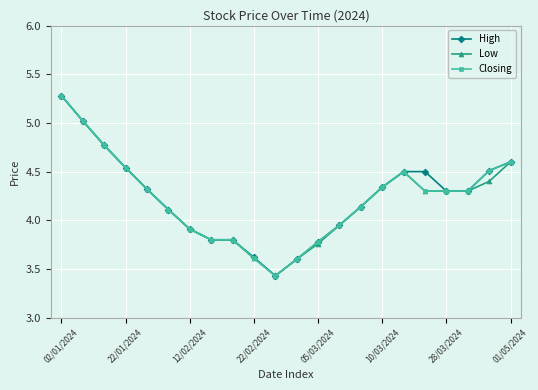

What is the maximum value shown in the chart?

5.3